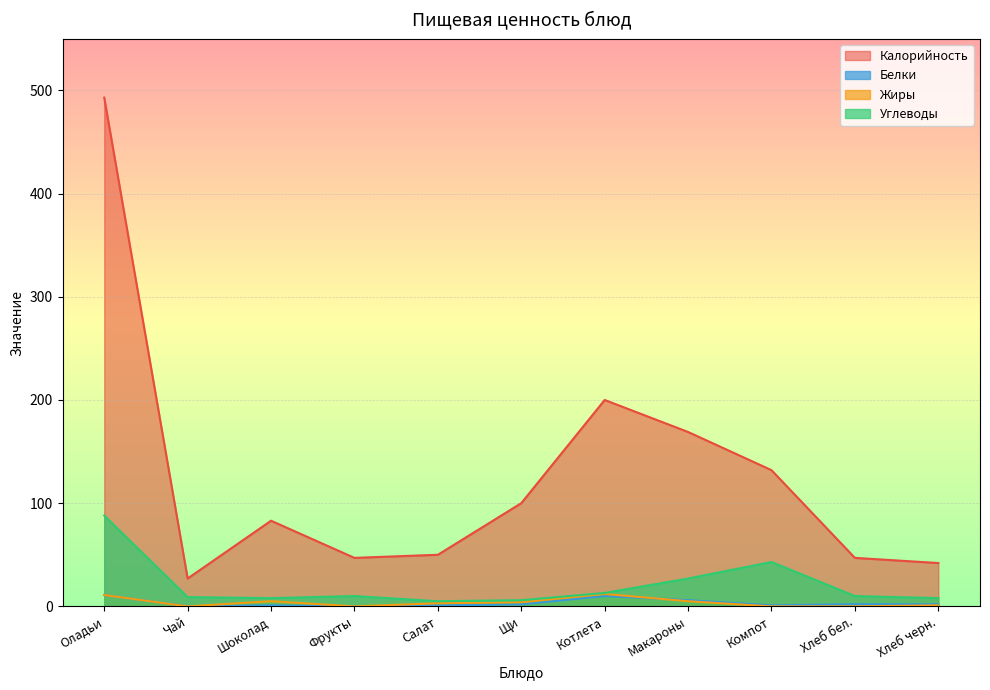

What is the spread (max minus min) of values at Компот?

132